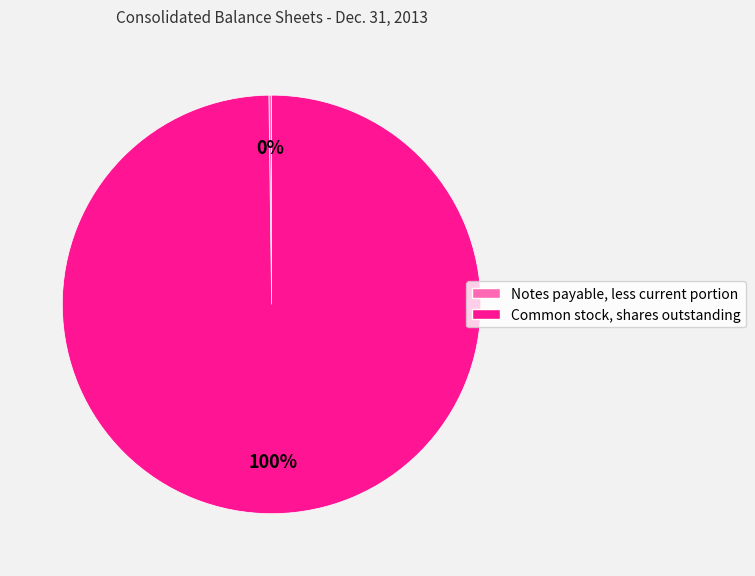

Which slice represents more than half of the pie?

Common stock, shares outstanding